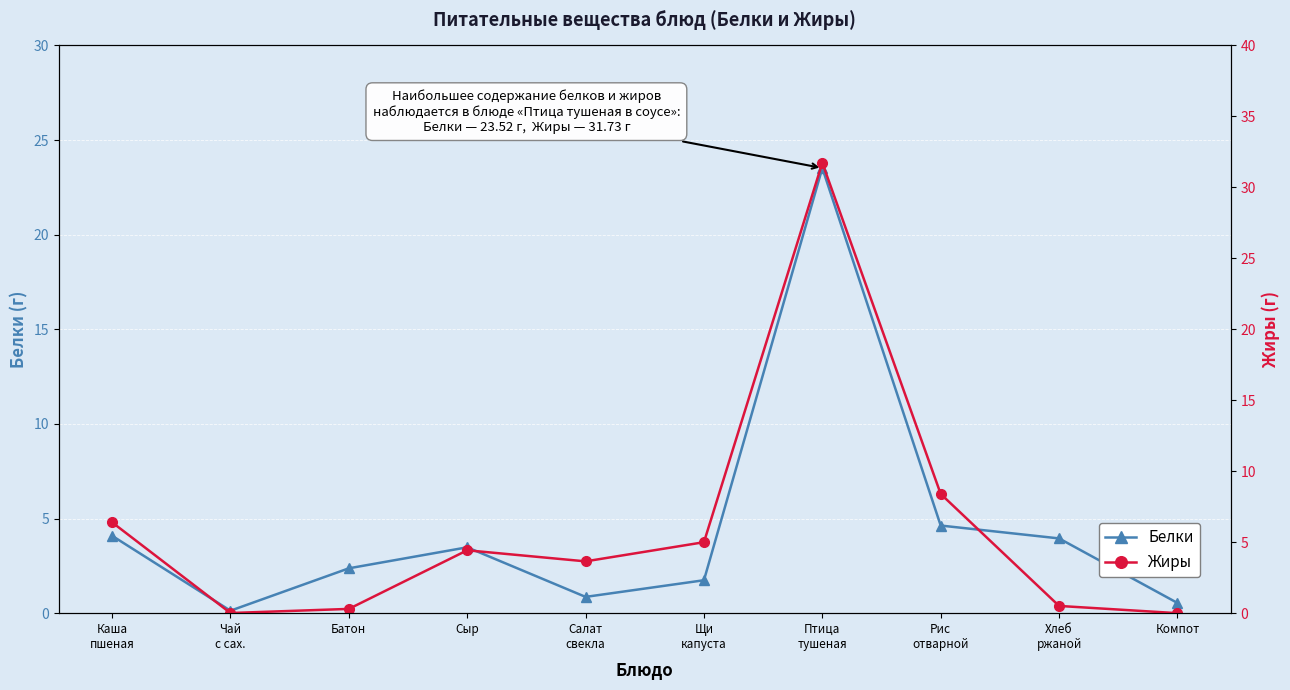

How many interior local valleys does the Белки series have?

2